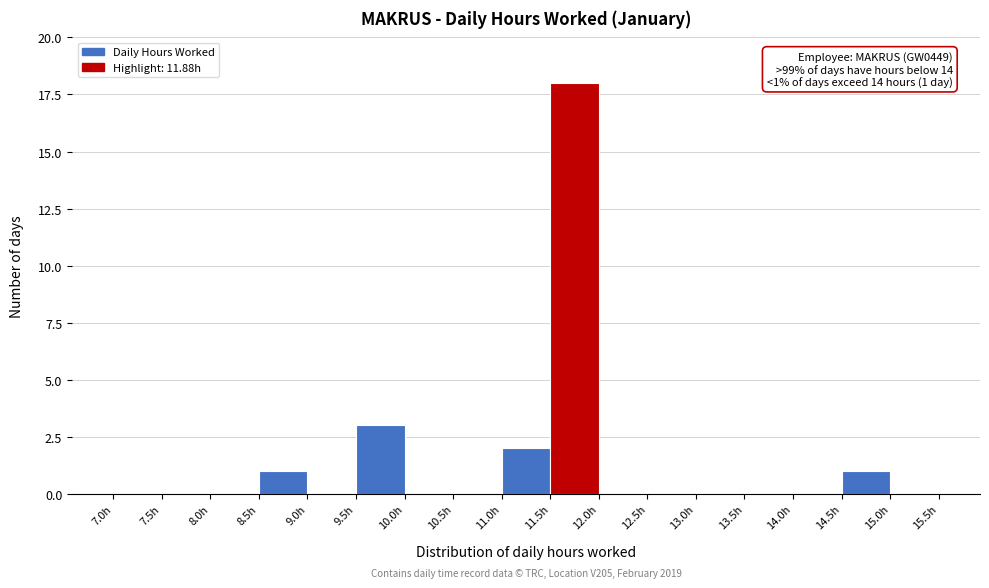

Which range on the x-axis has the tallest bar?

11.5 to 12.0